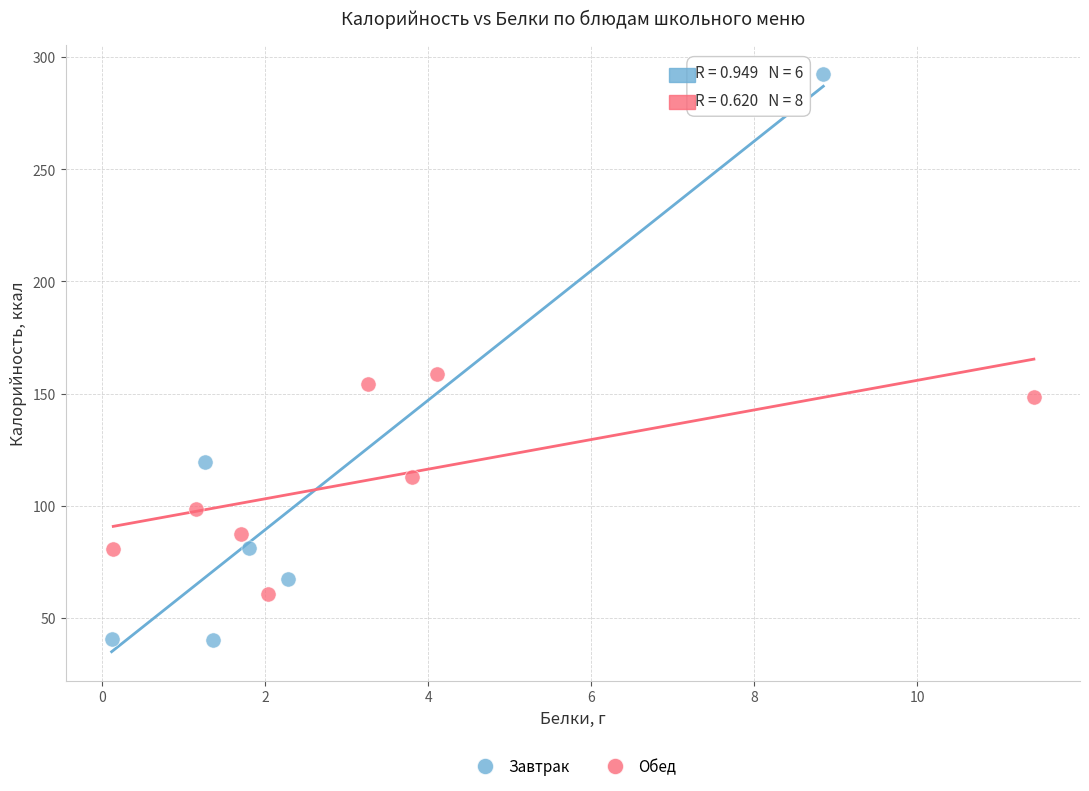

What are all the series names shown in the legend?

Завтрак, Обед